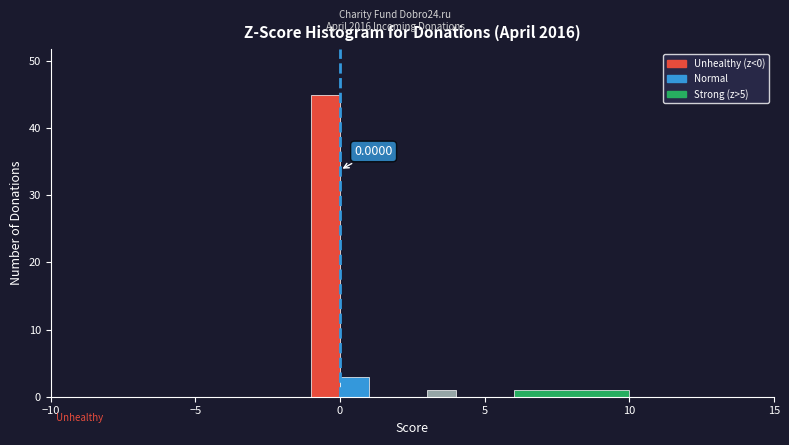

Around what value on the x-axis is the tallest bar? Give the approximate position of its centre, as read against the axis.

-0.5